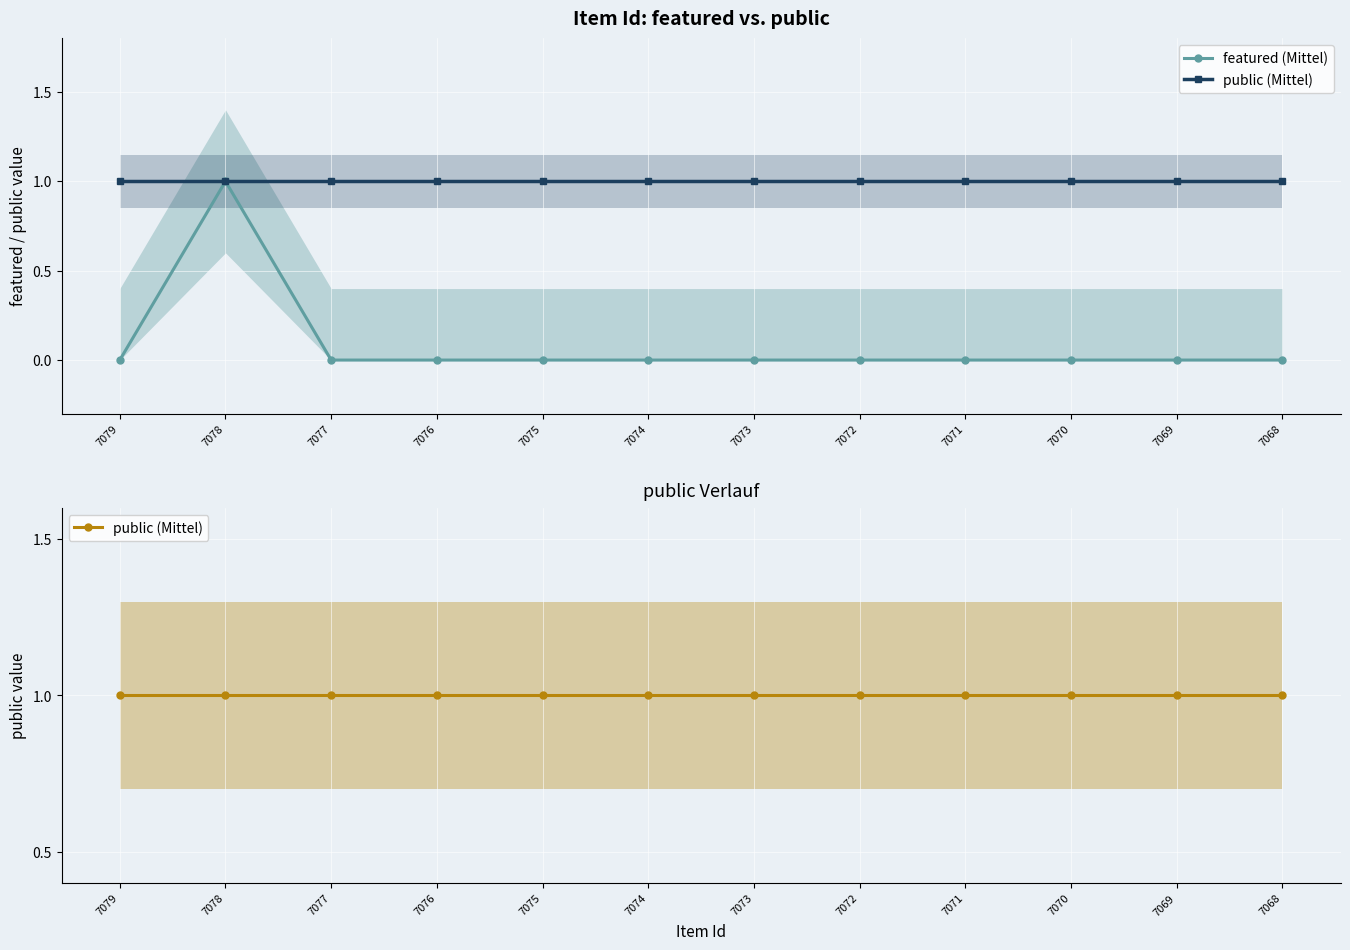

Is the value of public (Mittel) at 7073 greater than the value of featured (Mittel) at 7074?

Yes